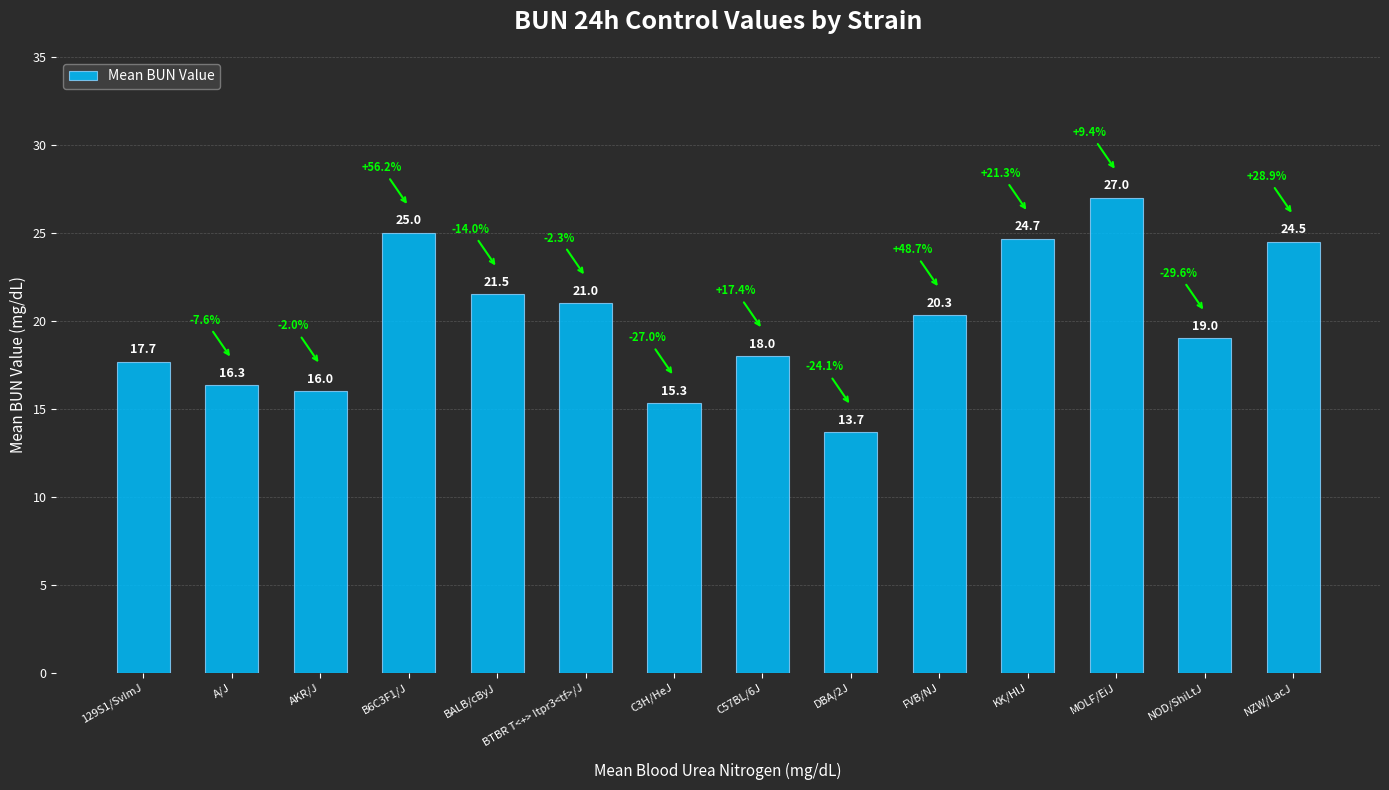

Reading left to right, list all the values displayed in this chart.

17.7	16.3	16.0	25.0	21.5	21.0	15.3	18.0	13.7	20.3	24.7	27.0	19.0	24.5